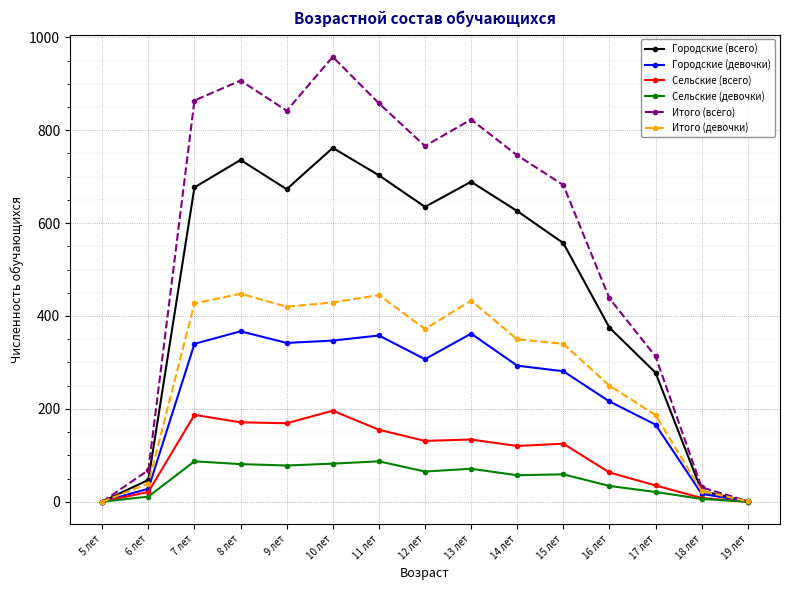

What are all the series names shown in the legend?

Городские (всего), Городские (девочки), Сельские (всего), Сельские (девочки), Итого (всего), Итого (девочки)